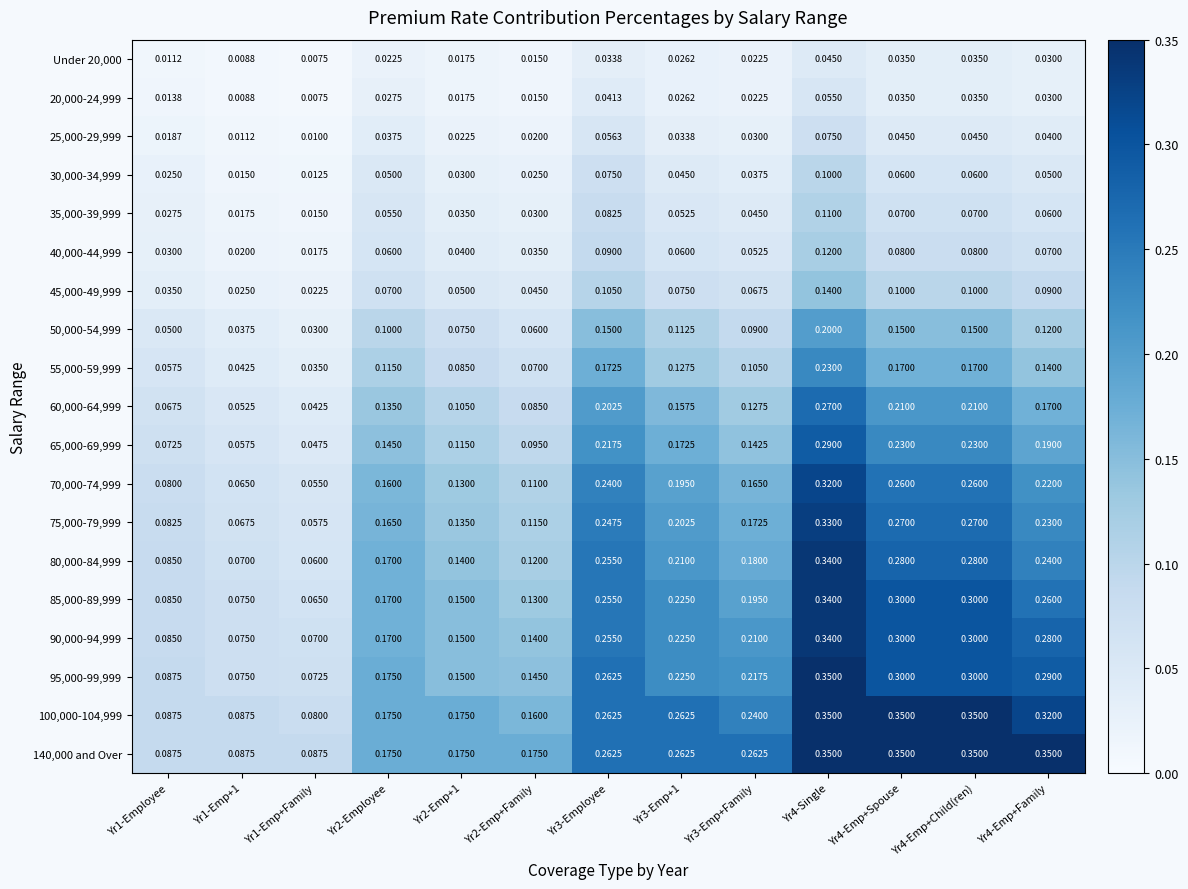

At Yr3-Employee, list the series in order from largest to smallest.

95,000-99,999, 100,000-104,999, 140,000 and Over, 80,000-84,999, 85,000-89,999, 90,000-94,999, 75,000-79,999, 70,000-74,999, 65,000-69,999, 60,000-64,999, 55,000-59,999, 50,000-54,999, 45,000-49,999, 40,000-44,999, 35,000-39,999, 30,000-34,999, 25,000-29,999, 20,000-24,999, Under 20,000